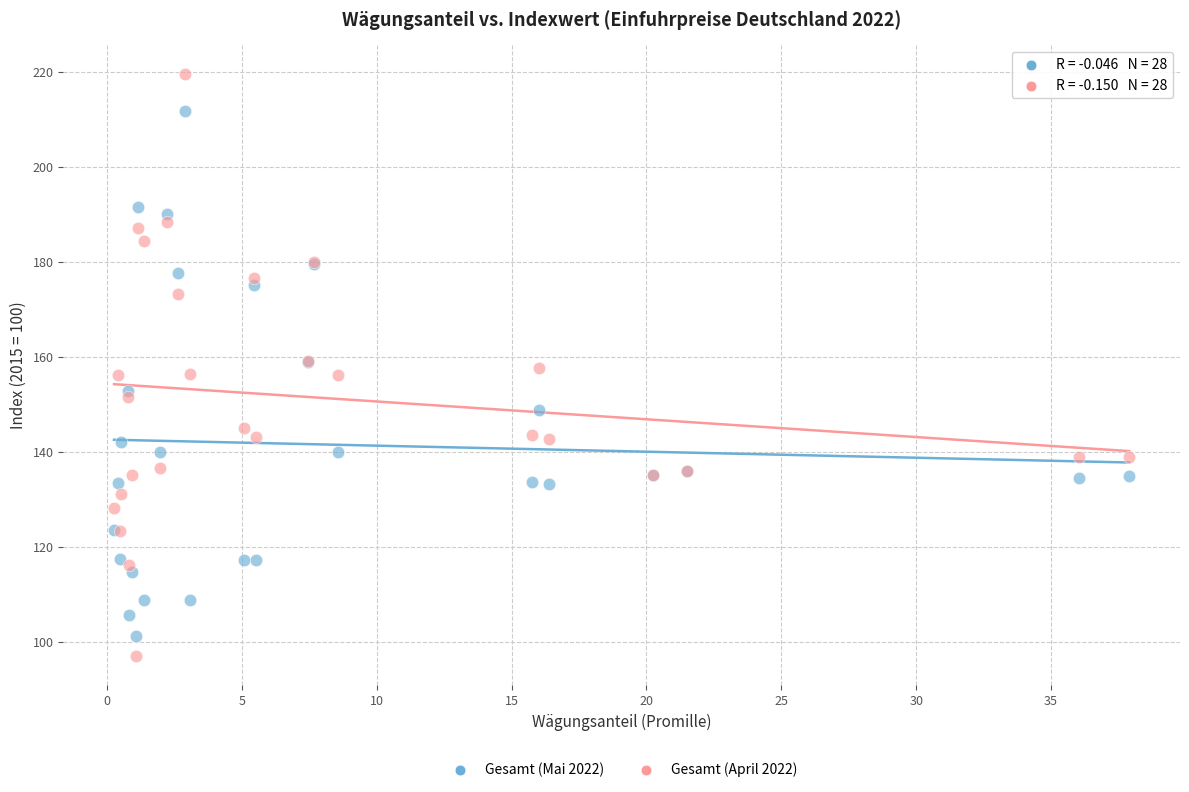

Which series reaches the minimum Y coordinate?

Gesamt (April 2022)